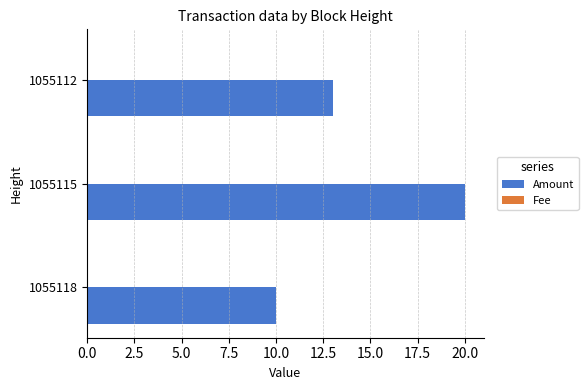

Which series changed the most between 1055118 and 1055115?

Amount